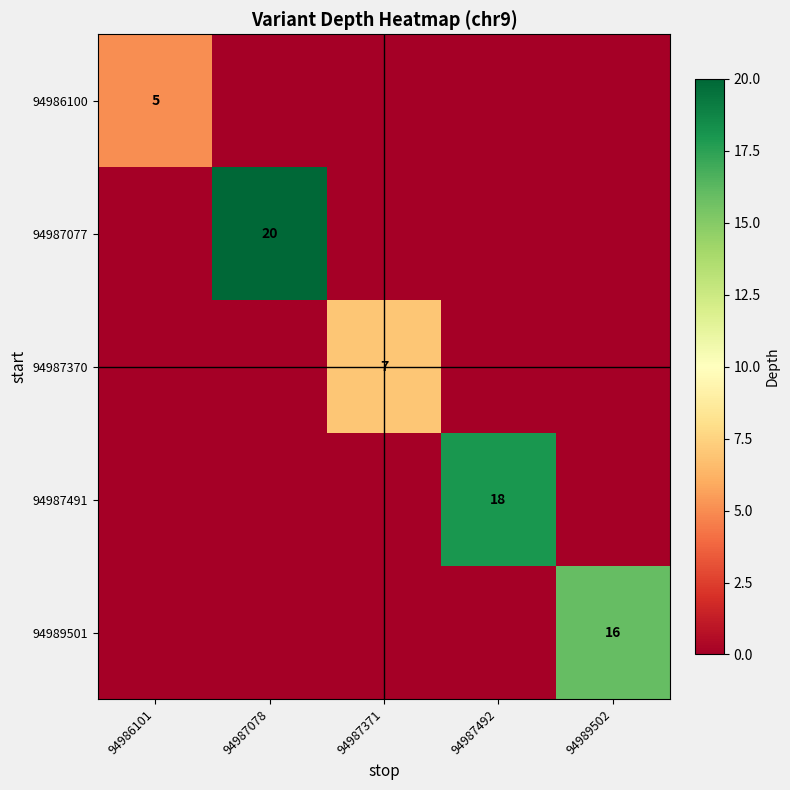

At which category is the sum across all series the highest?

94987078